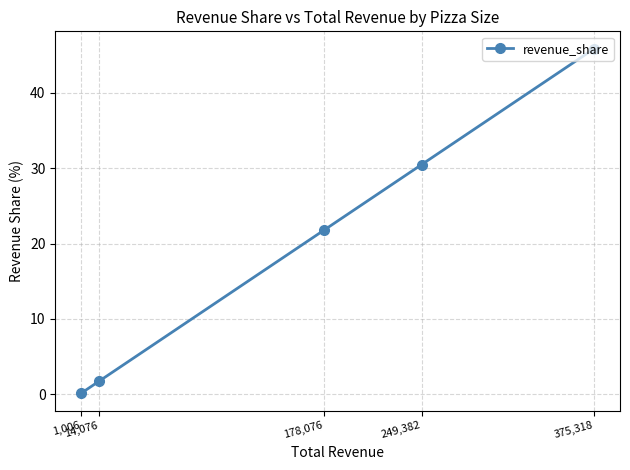

What is the value of the 4th point from the left?

30.5